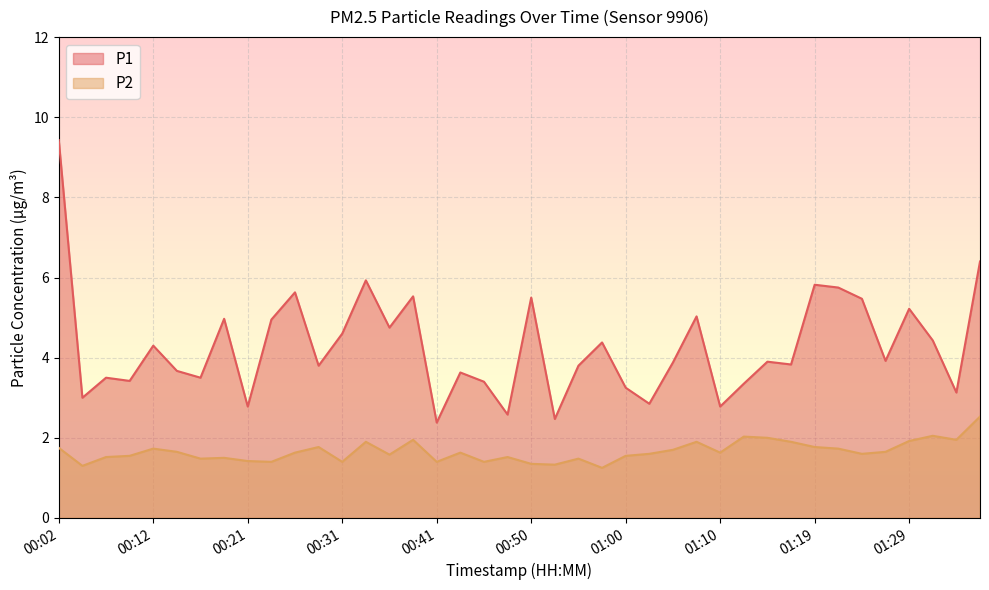

At which category does P2 reach its first local peak?

00:12